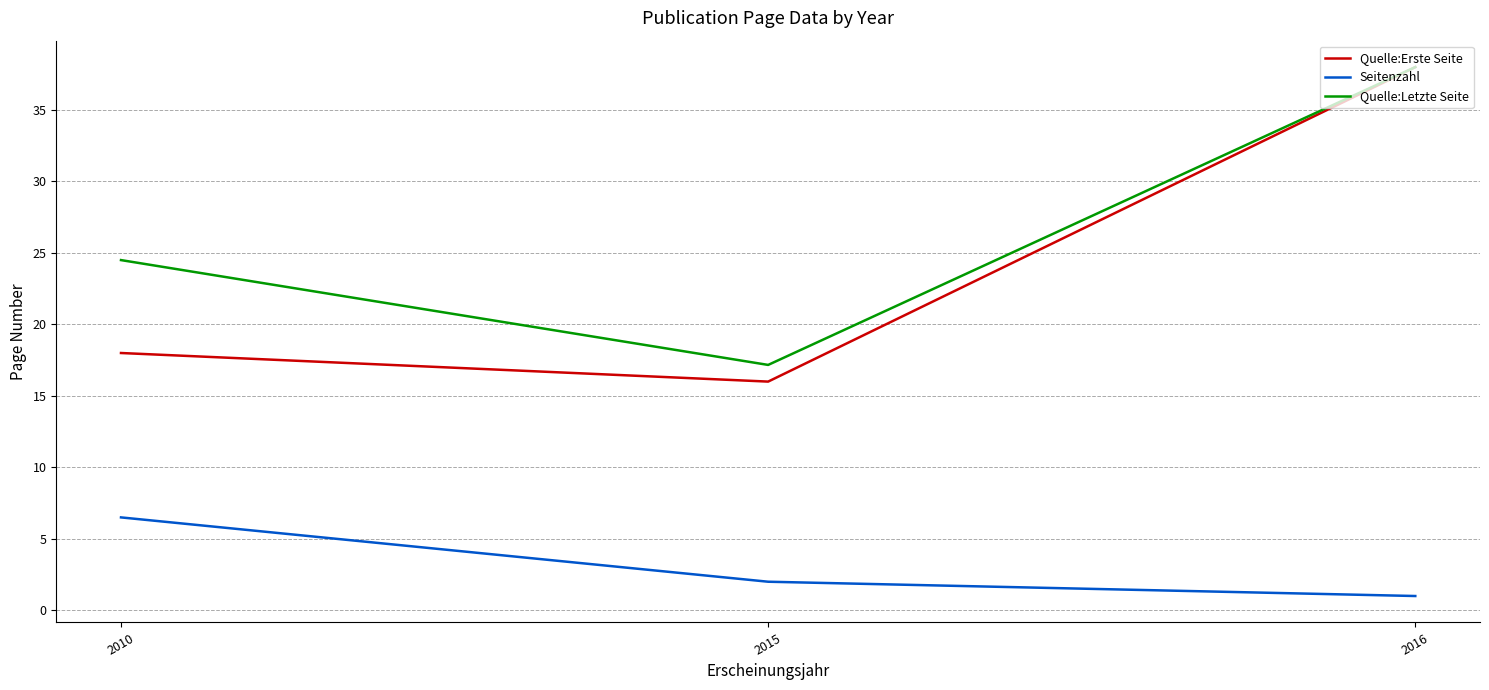

How many lines are shown in the chart?

3